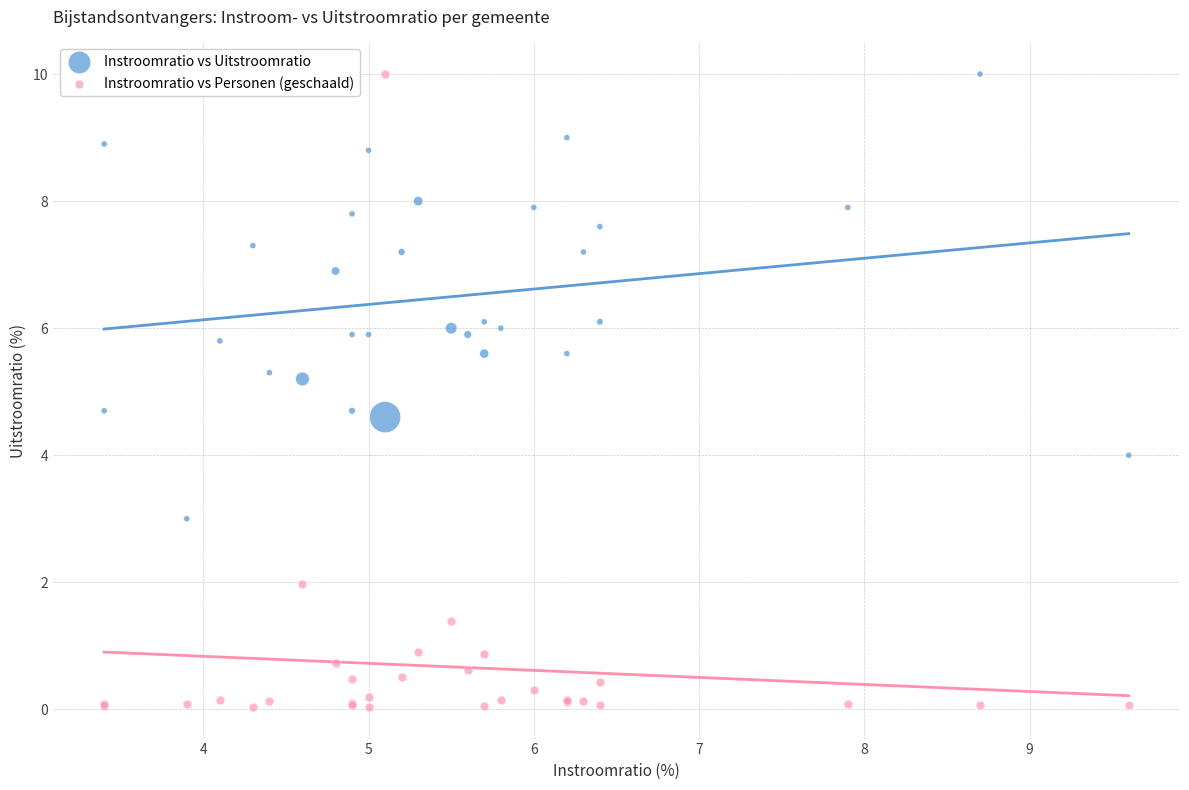

What is the X range (max minus min) for the scatter plot?

6.2